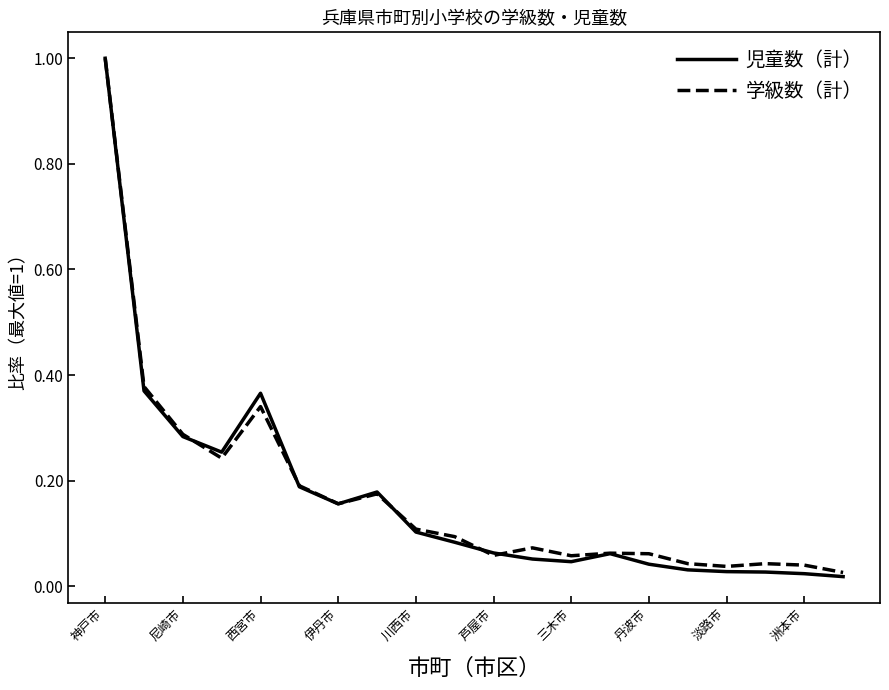

Which series has the largest range (max minus min)?

児童数（計）